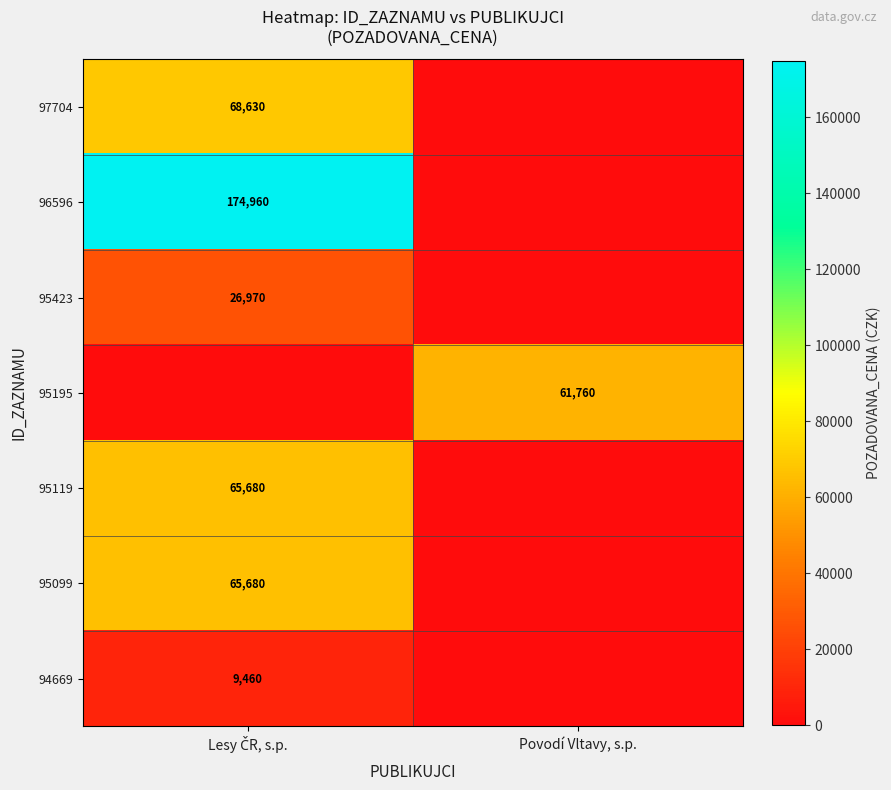

How many positive values does the 95423 series have?

1